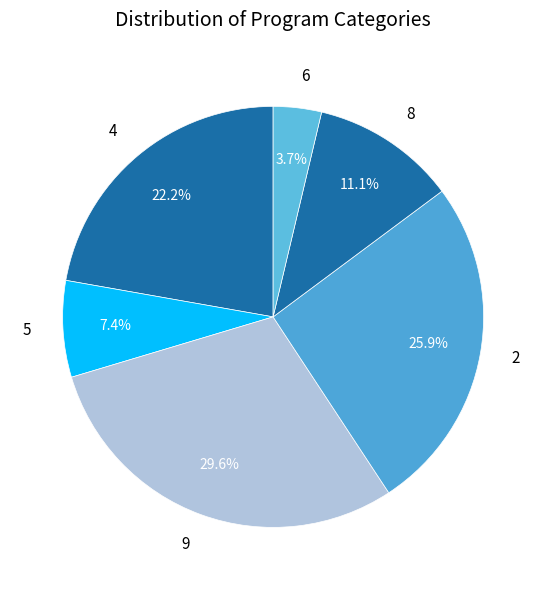

Approximately how many times larger is the value at 6 compared to 5?

0.5